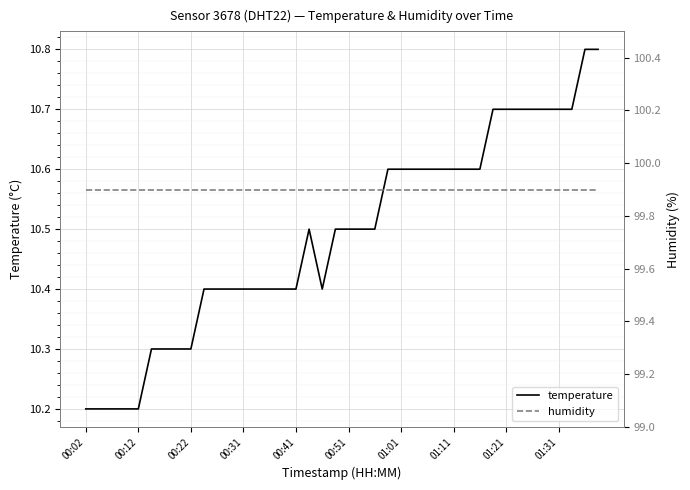

What is the highest value of the temperature series?

10.8